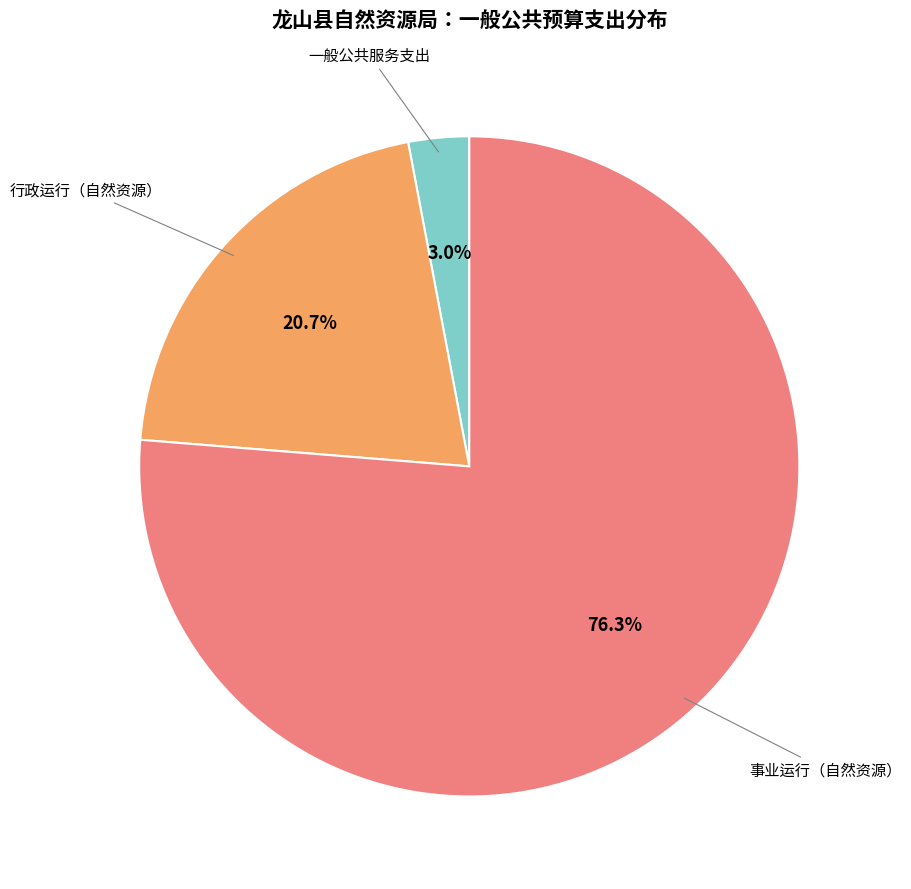

Count the number of slices in the pie.

3